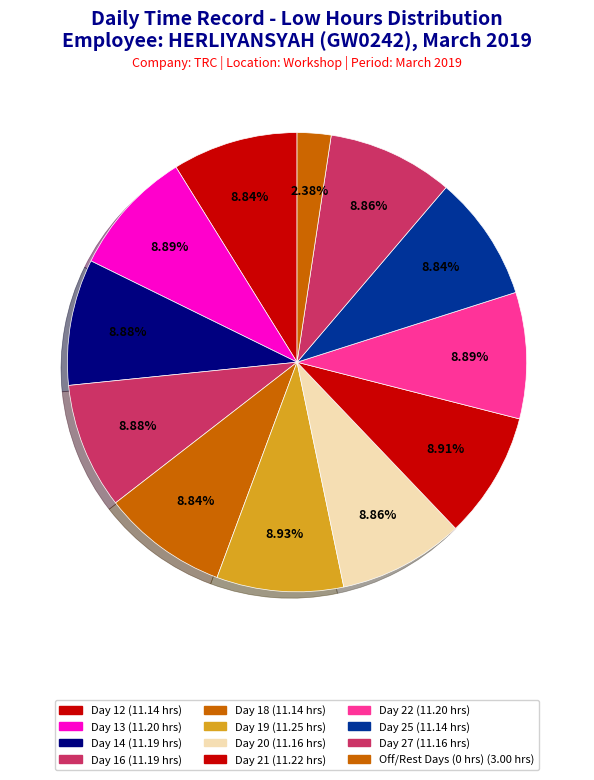

How many segments does this pie chart have?

12